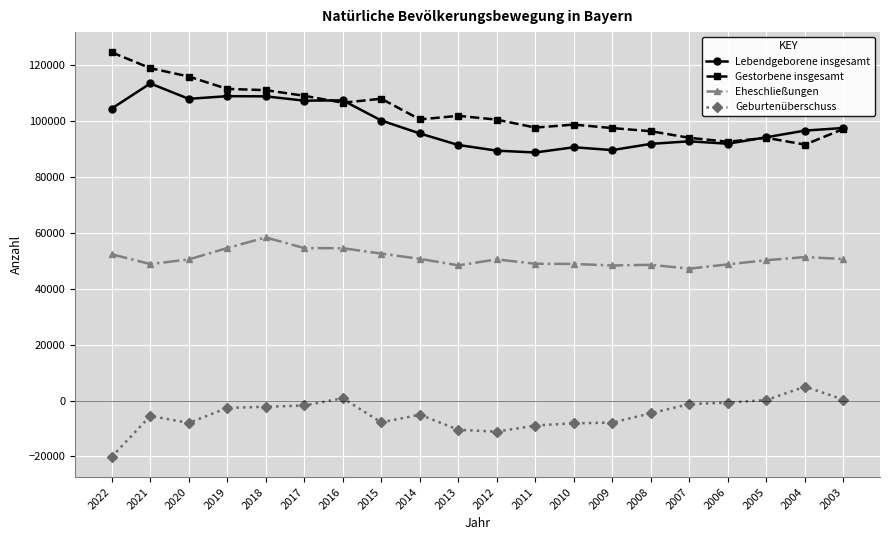

List the series in order of their peak value, lowest first.

Geburtenüberschuss, Eheschließungen, Lebendgeborene insgesamt, Gestorbene insgesamt